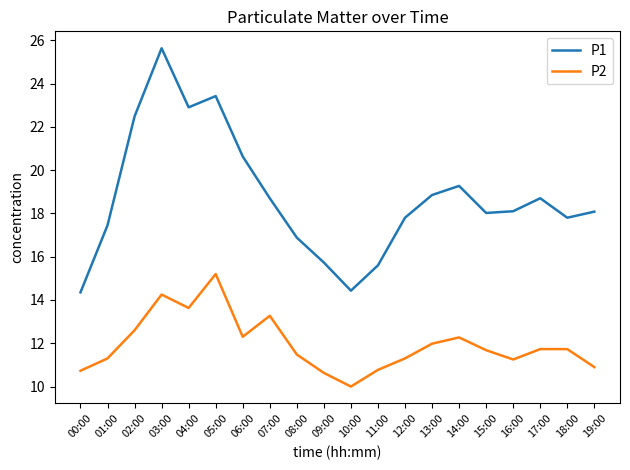

What position from the right is 06:00?

14